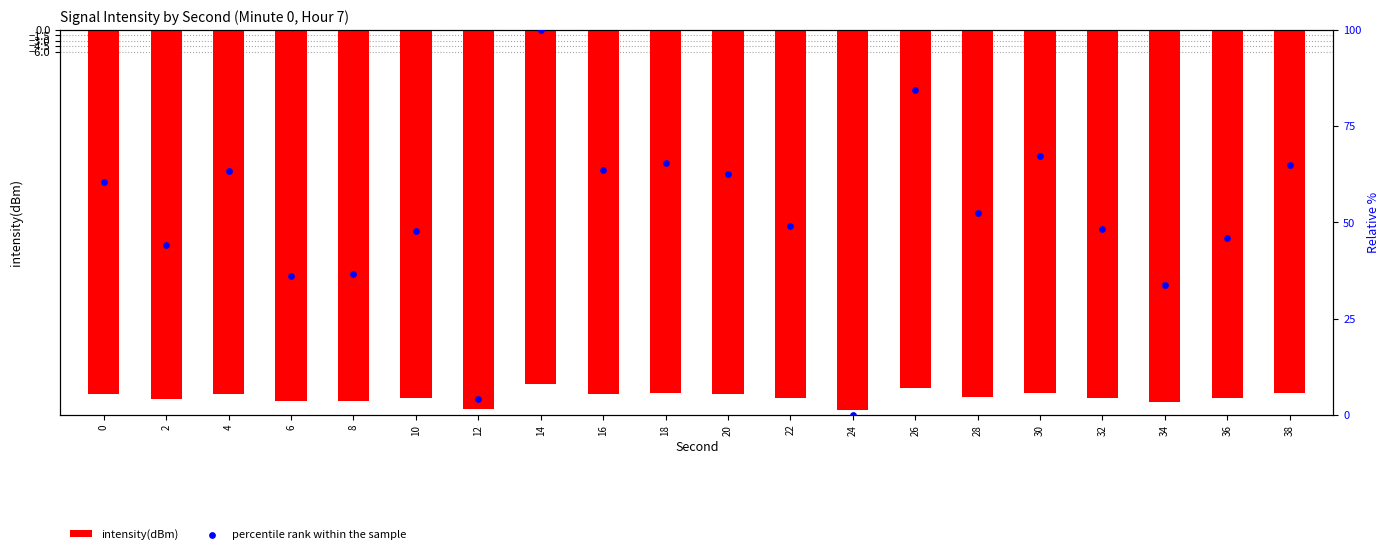

At how many categories does at least one series exceed -23?

20